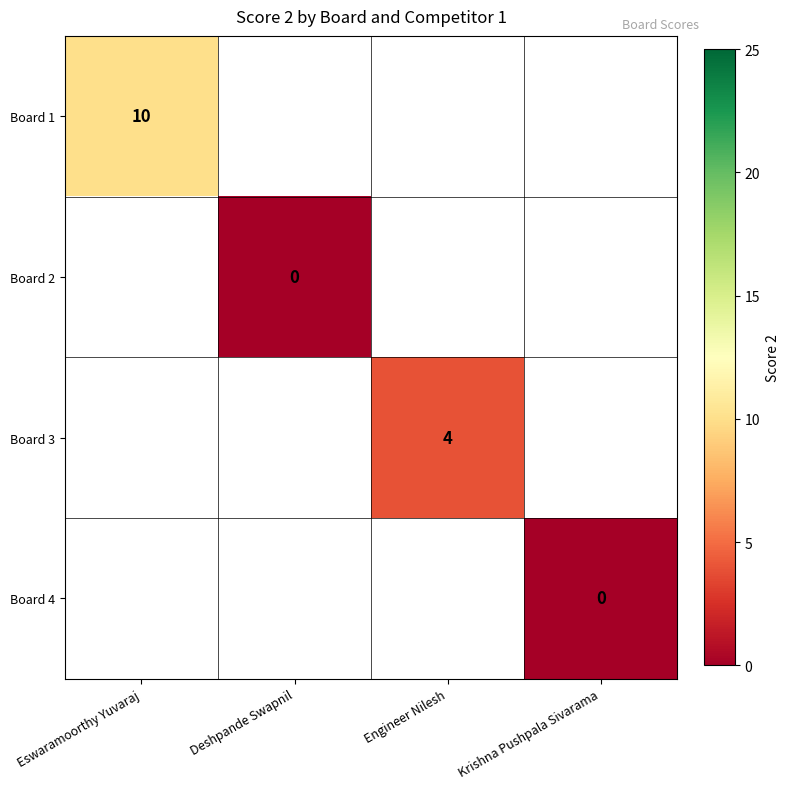

Is it true that Board 3 equals 4.0 at Engineer Nilesh?

True